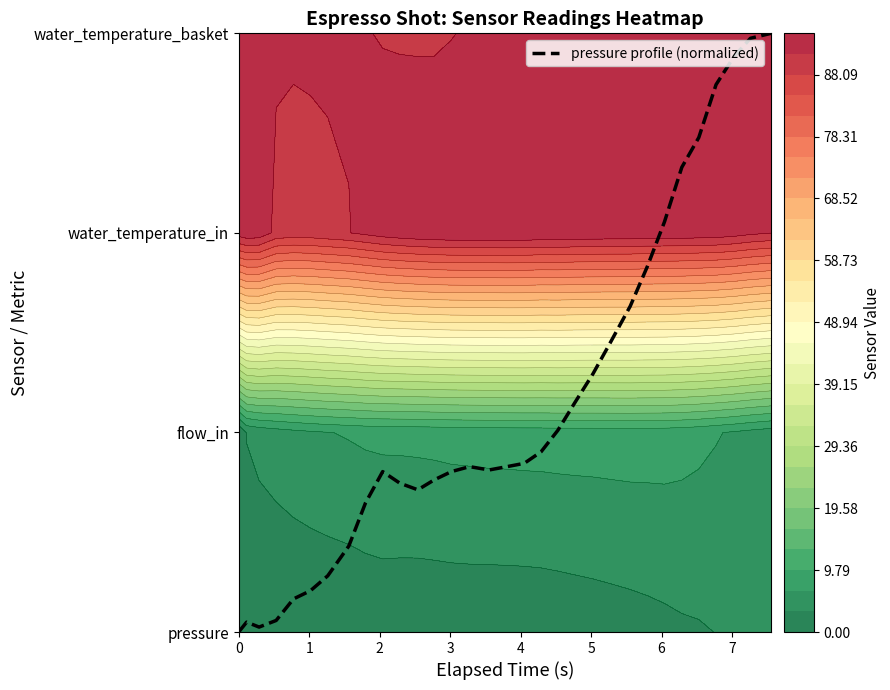

Reading right to left, what are all the values shown in this chart?

3.0	3.0	2.9	2.7	2.5	2.3	2.1	1.8	1.6	1.4	1.3	1.2	1.0	0.9	0.8	0.8	0.8	0.8	0.8	0.8	0.7	0.7	0.8	0.6	0.4	0.3	0.2	0.2	0.1	0.0	0.0	0.0